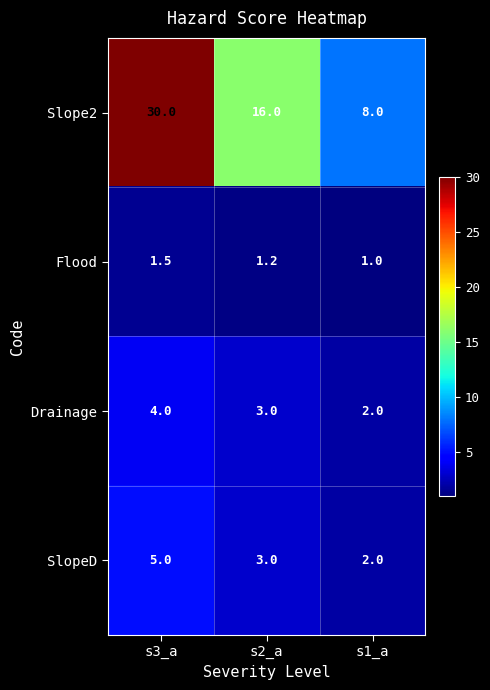

What is the minimum value shown in the chart?

1.0